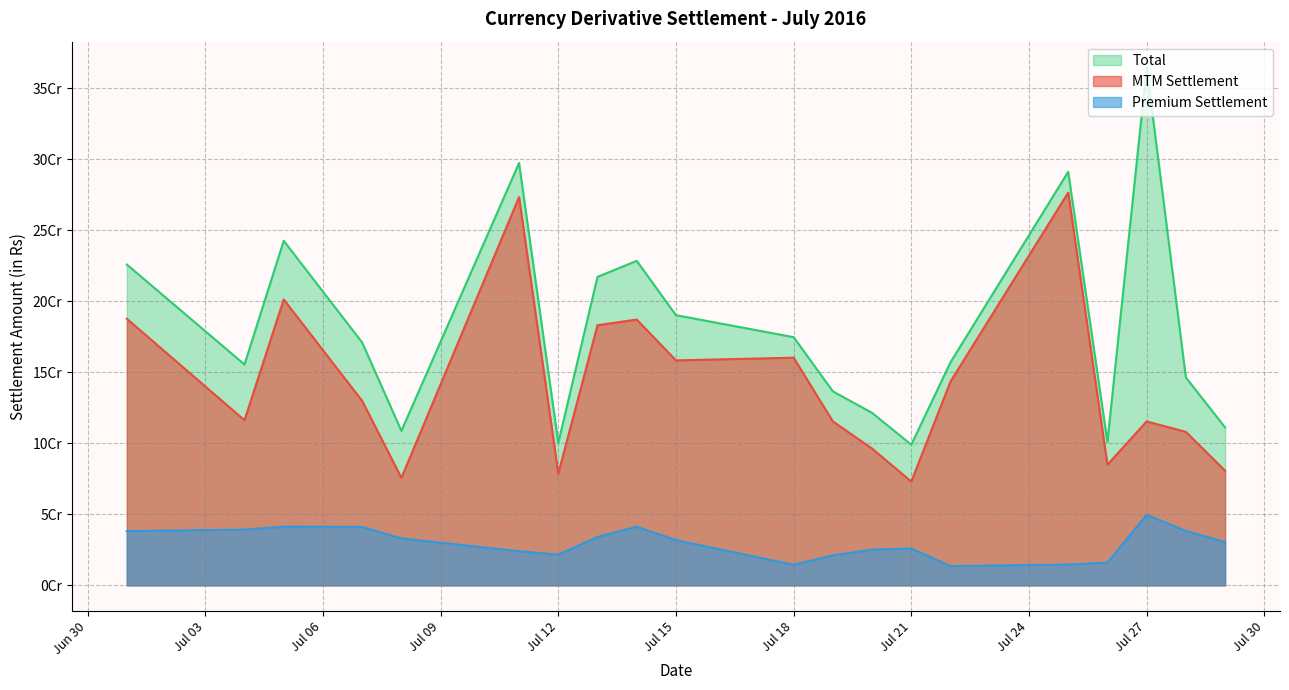

How many values in the MTM Settlement series exceed 129860265?

9